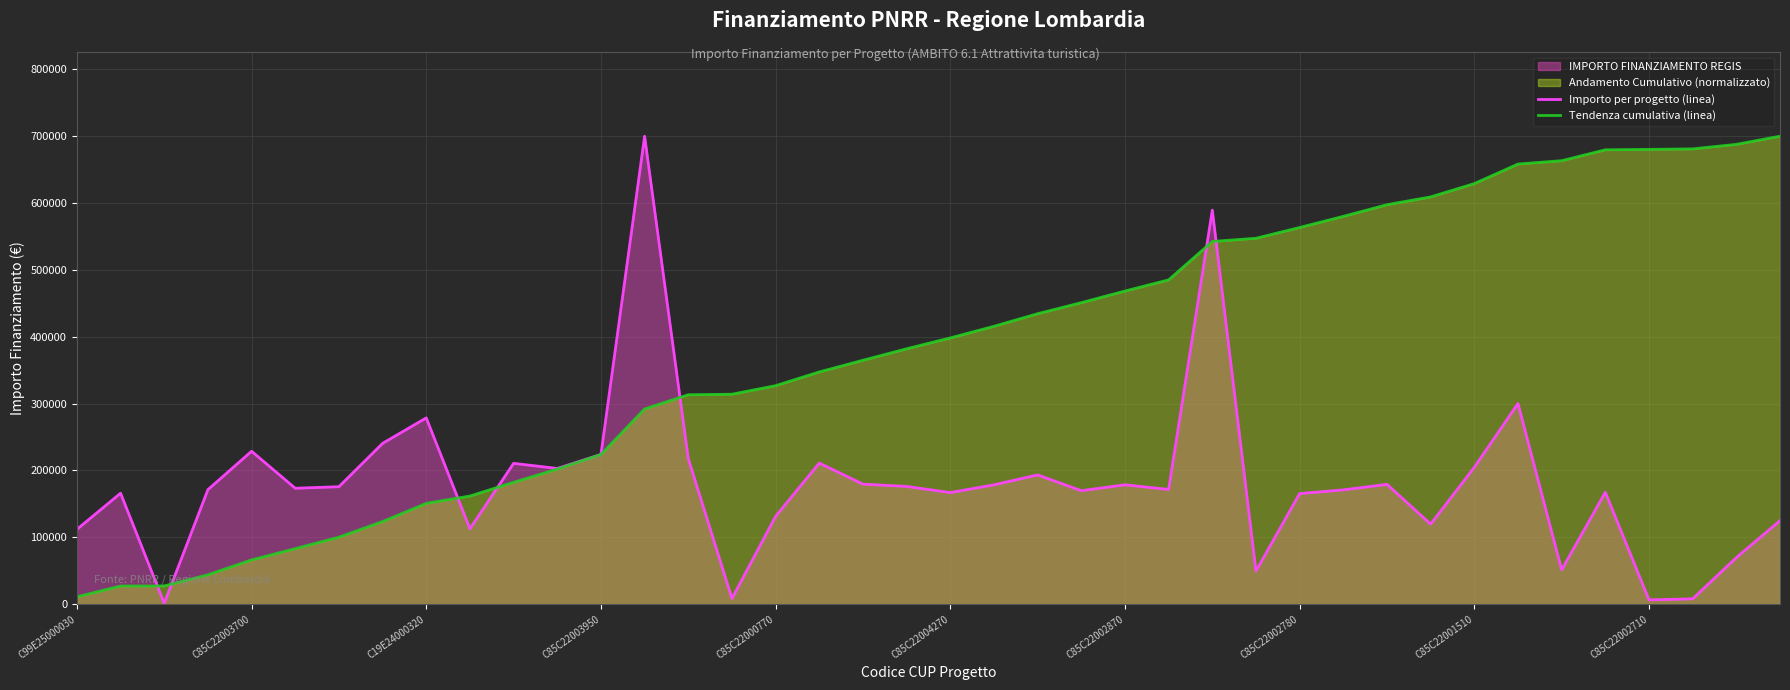

Read the Importo per progetto (linea) value at 31.

119584.9